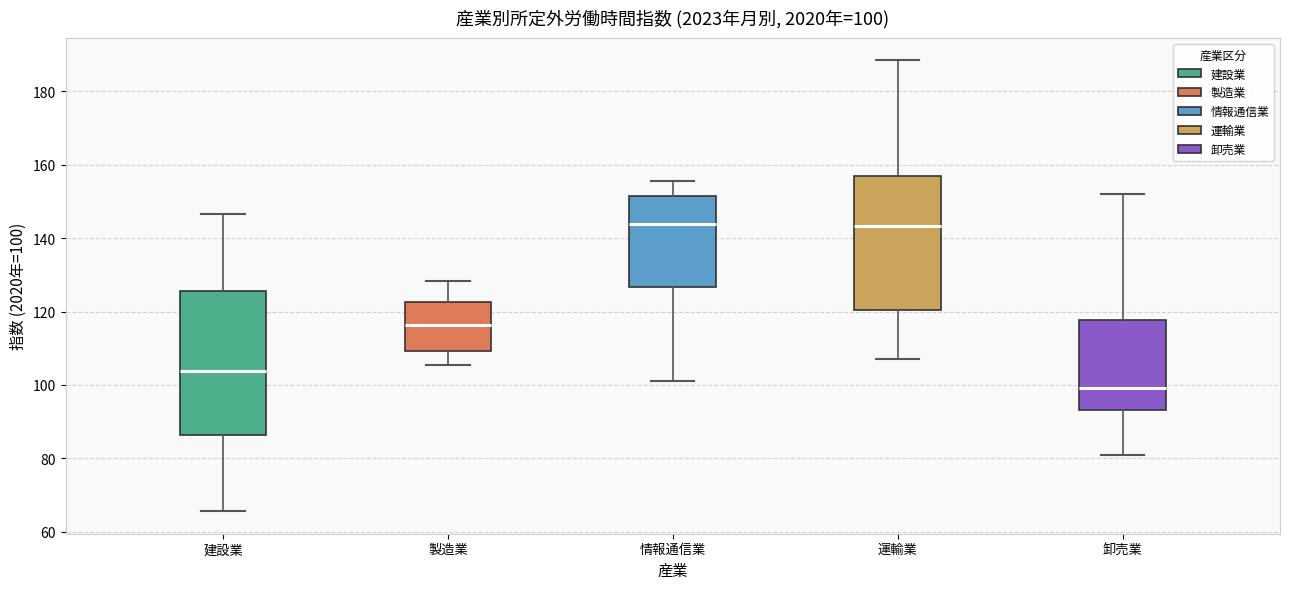

Comparing the boxes themselves (not the whiskers), which one is the tallest?

建設業